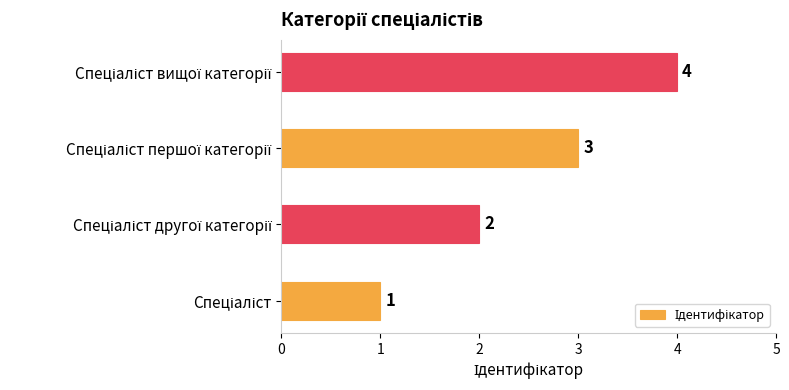

How many distinct data groups are displayed?

1